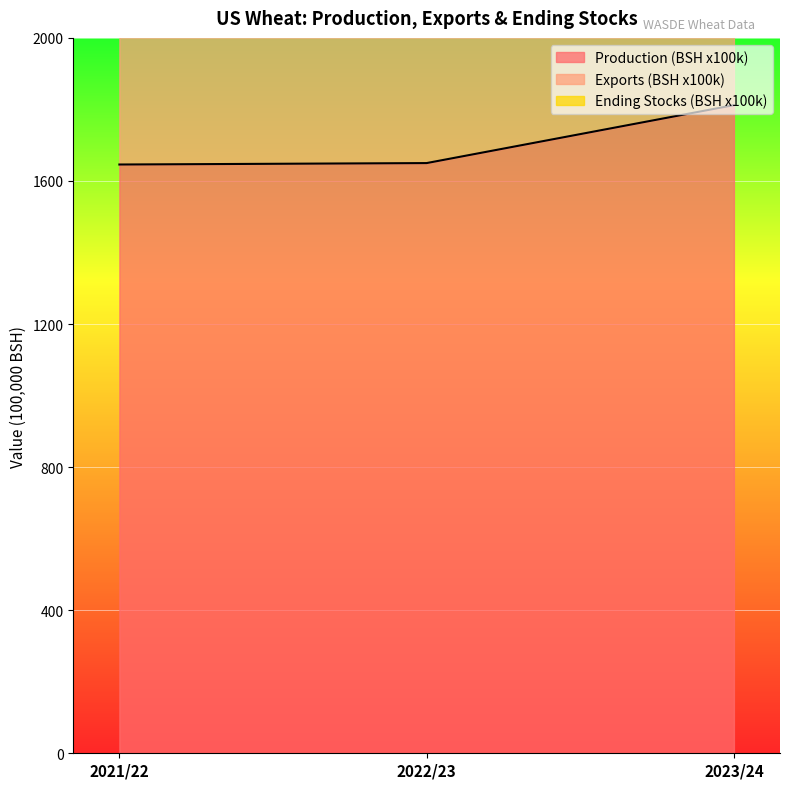

True or false: Exports (BSH x100k) has a value of 725 at 2023/24.

True